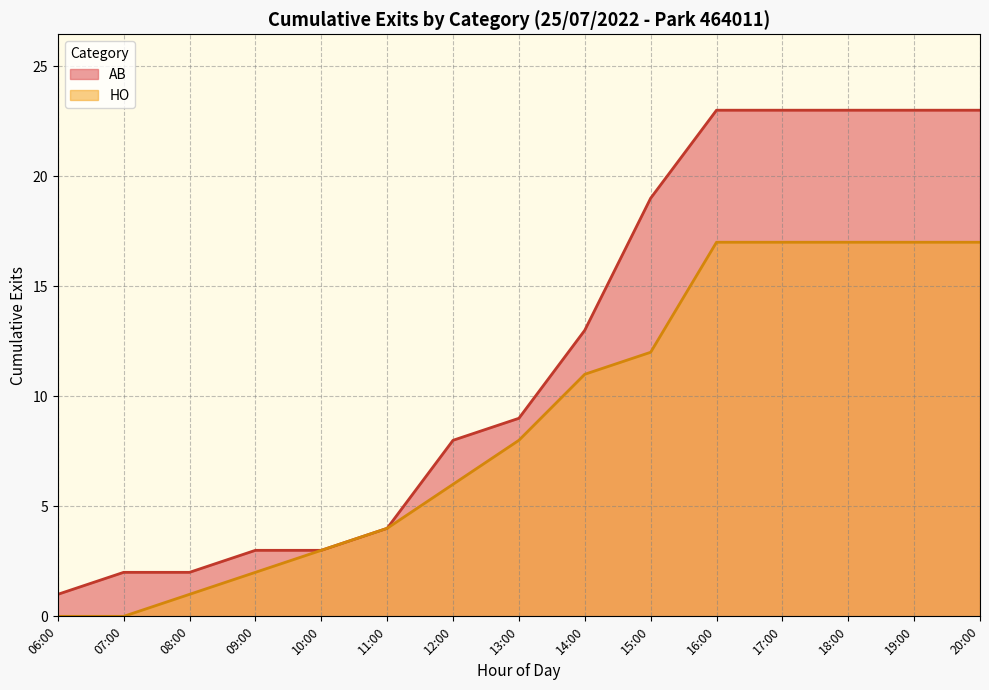

Which series changed the most between 07:00 and 10:00?

HO